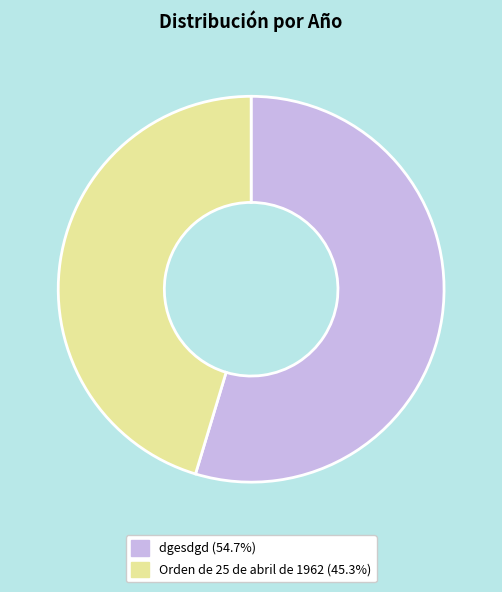

Between Orden de 25 de abril de 1962 and dgesdgd, which is larger?

dgesdgd